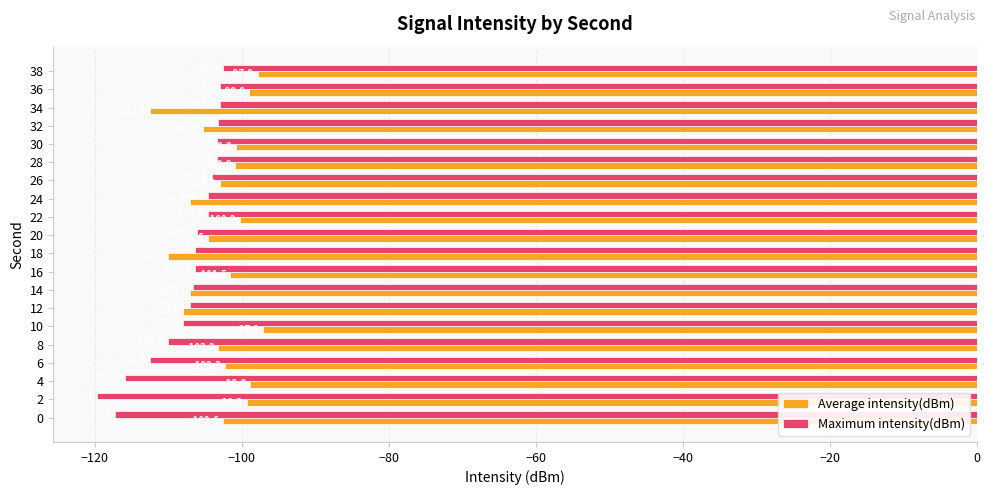

How many categories are shown in the chart?

20